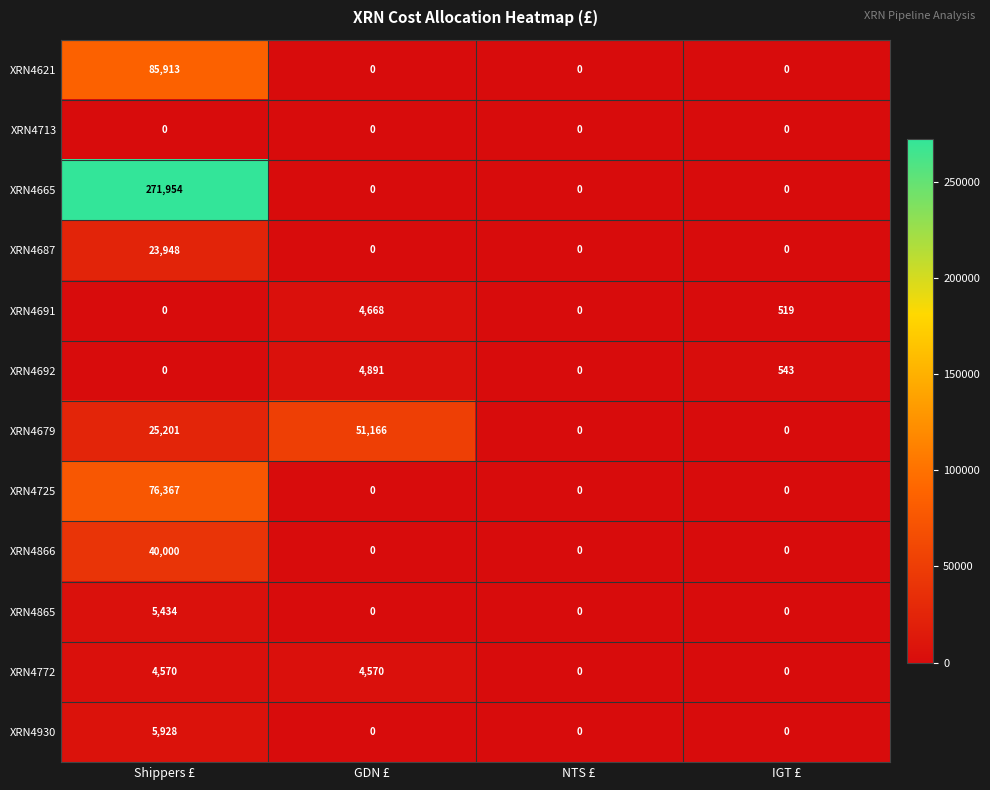

Which category has the highest value across all series?

Shippers £